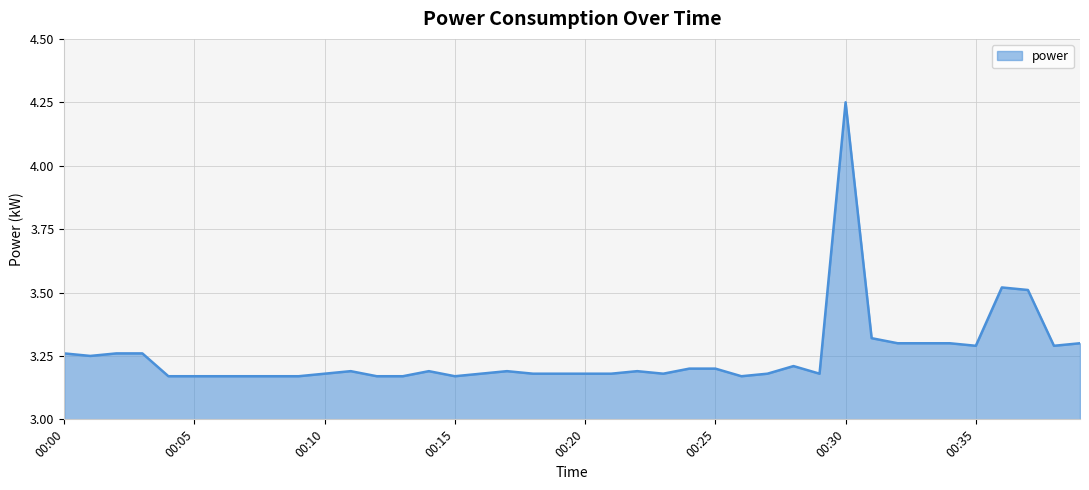

What is the difference between the maximum and minimum values?

1.1